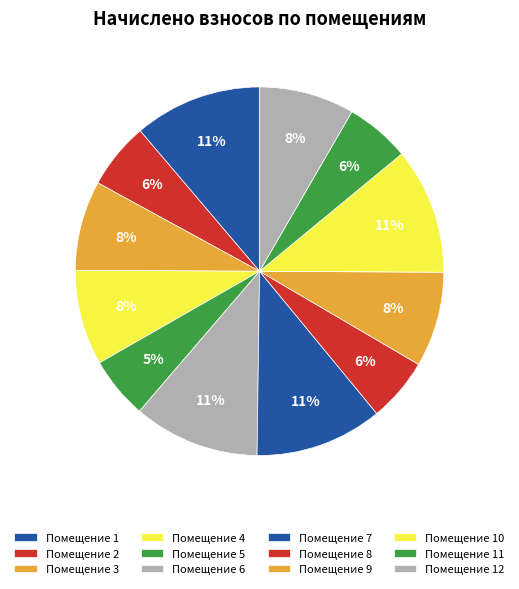

Count the number of slices in the pie.

12